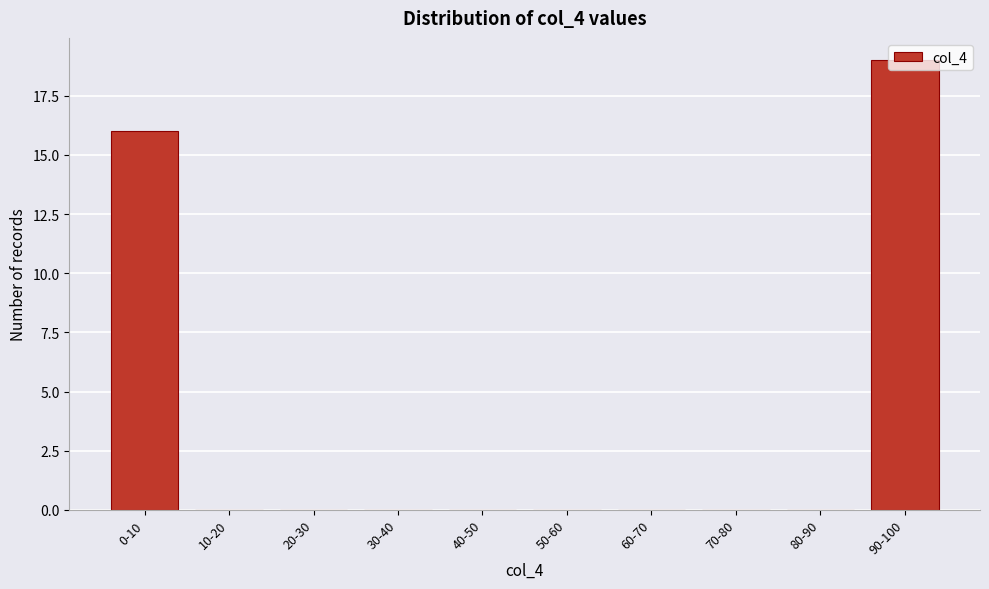

Is it true that the value at 0-10 is 16?

True